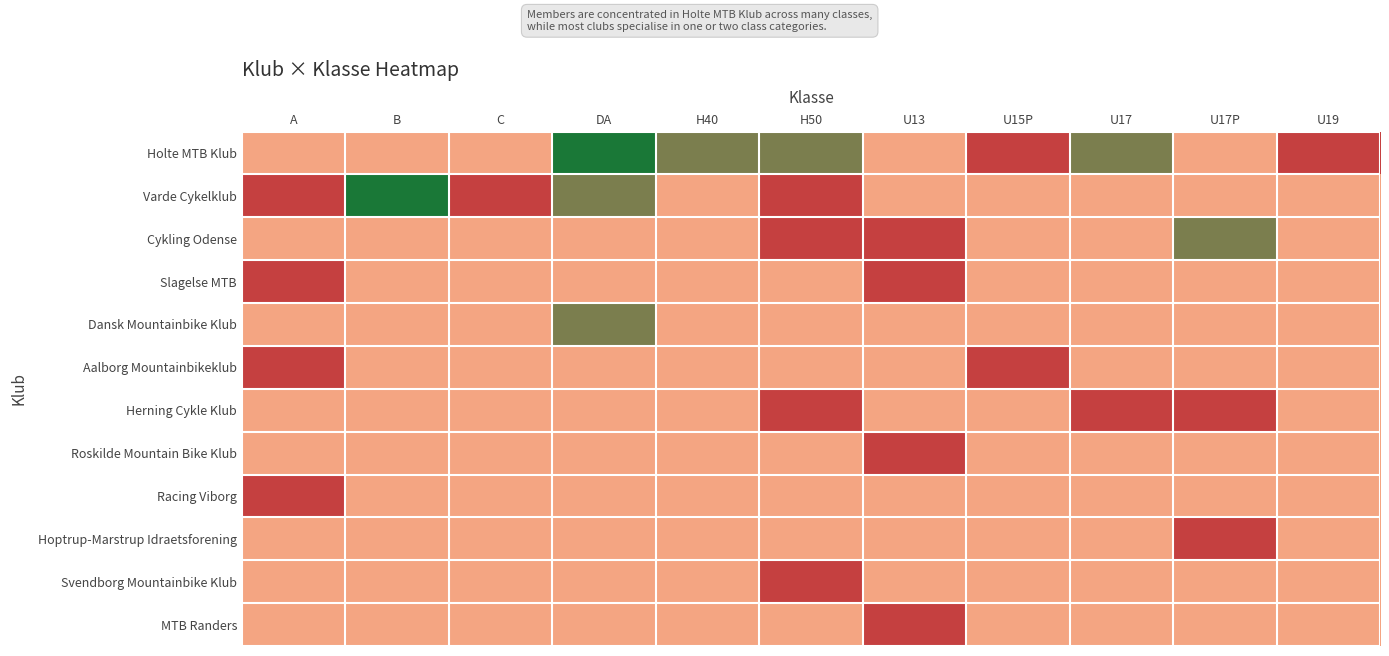

How many distinct data groups are displayed?

12